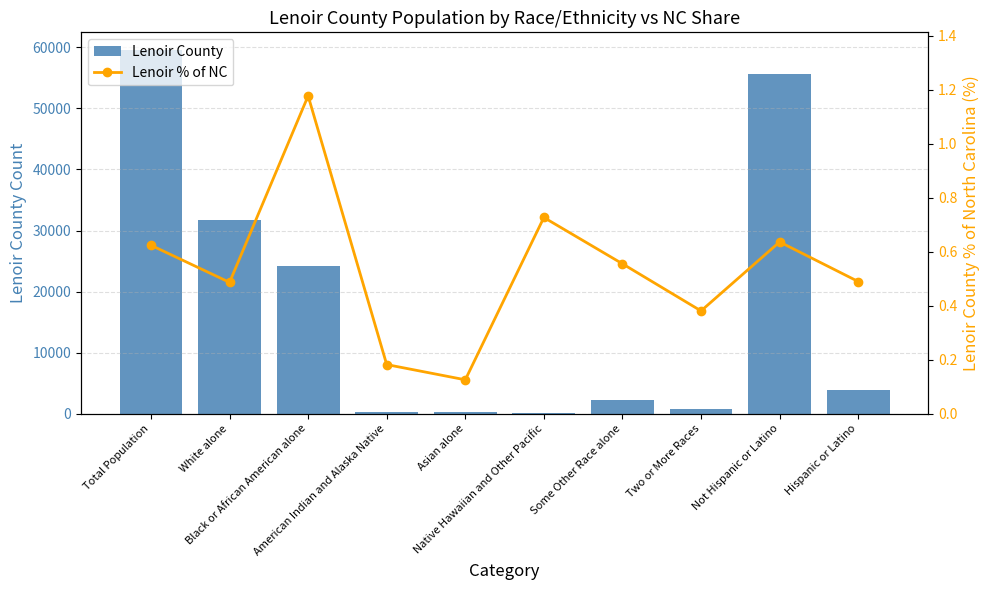

What is the spread (max minus min) of values at Not Hispanic or Latino?

55577.4